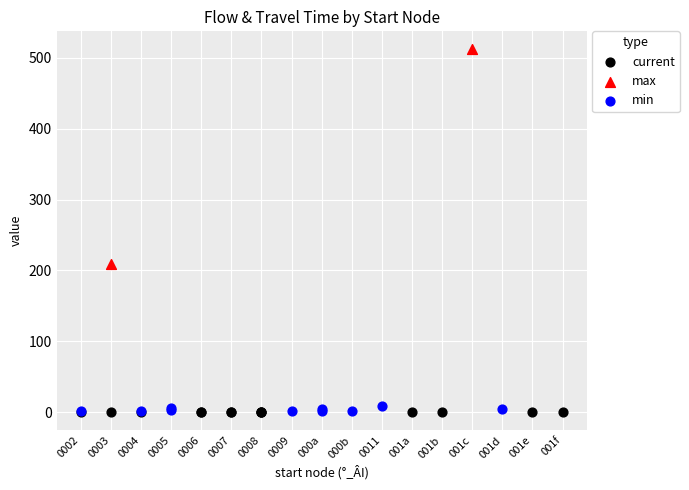

What are all the series names shown in the legend?

current, max, min